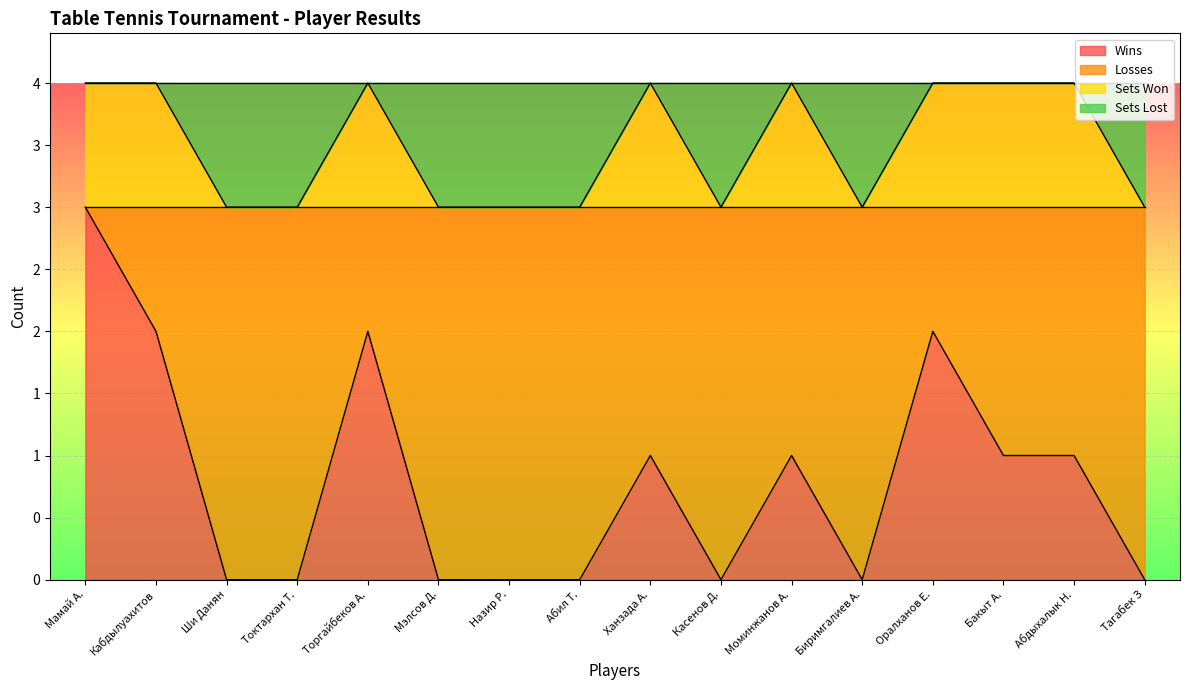

At how many categories does at least one series exceed 2?

16